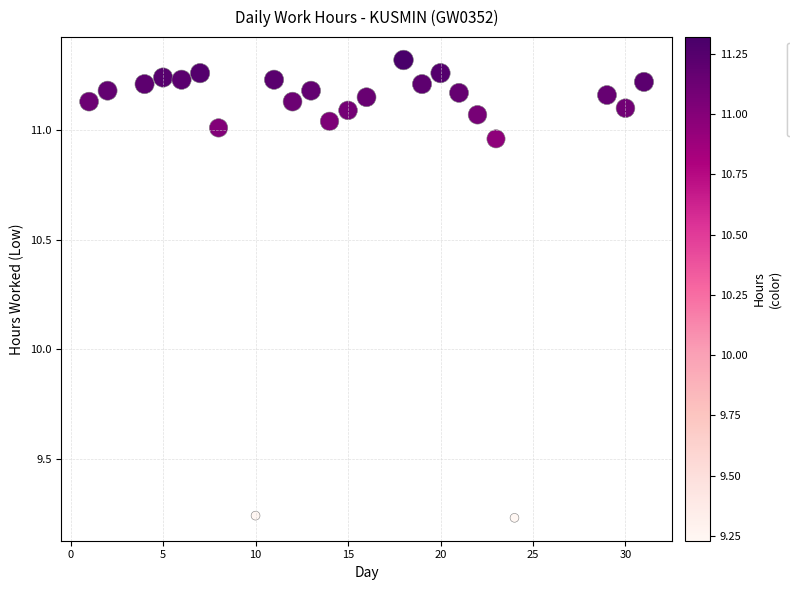

What is the range of Y values (max minus min)?

2.1